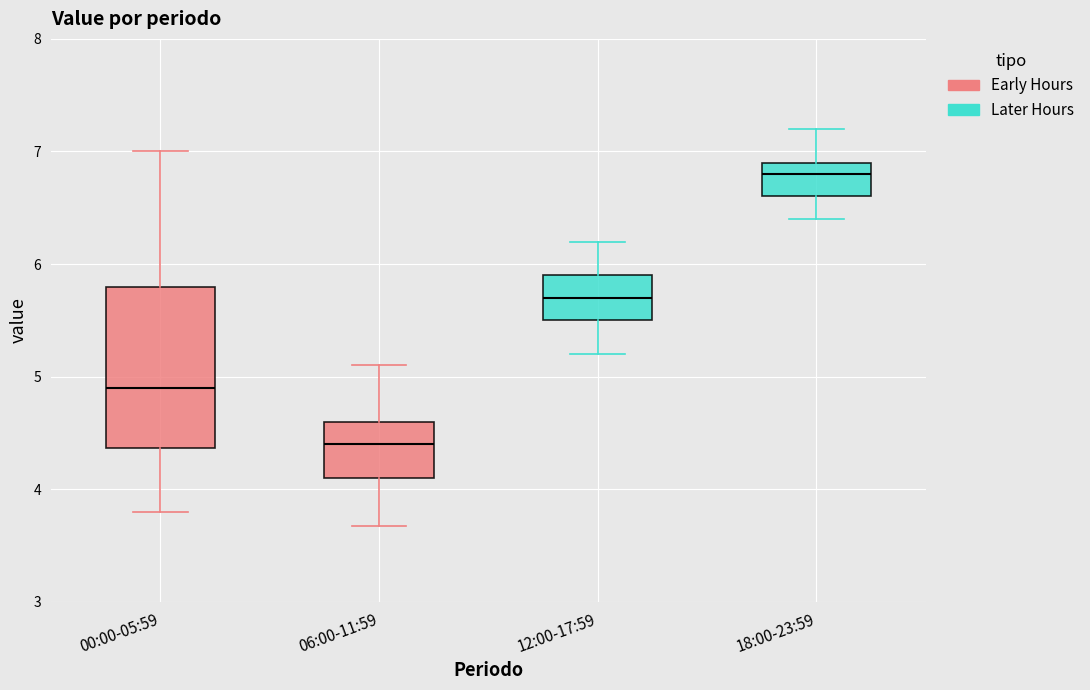

Reading left to right, transcribe this box plot: for each box, give where its median line is, the range the box spans, and where its two whiskers end, as read against the y-axis. The values are not printed on the chart, so give them approximately, as read against the axis.

00:00-05:59: median 4.9, box 4.4 to 5.8, whiskers 3.8 to 7.0
06:00-11:59: median 4.4, box 4.1 to 4.6, whiskers 3.7 to 5.1
12:00-17:59: median 5.7, box 5.5 to 5.9, whiskers 5.2 to 6.2
18:00-23:59: median 6.8, box 6.6 to 6.9, whiskers 6.4 to 7.2